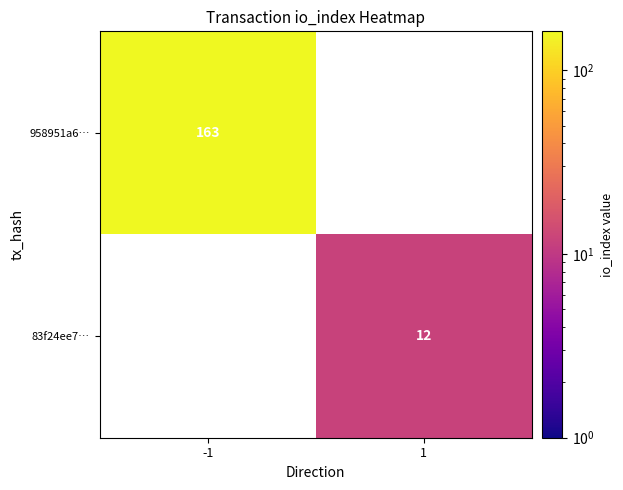

Which label corresponds to the largest value in the chart?

-1